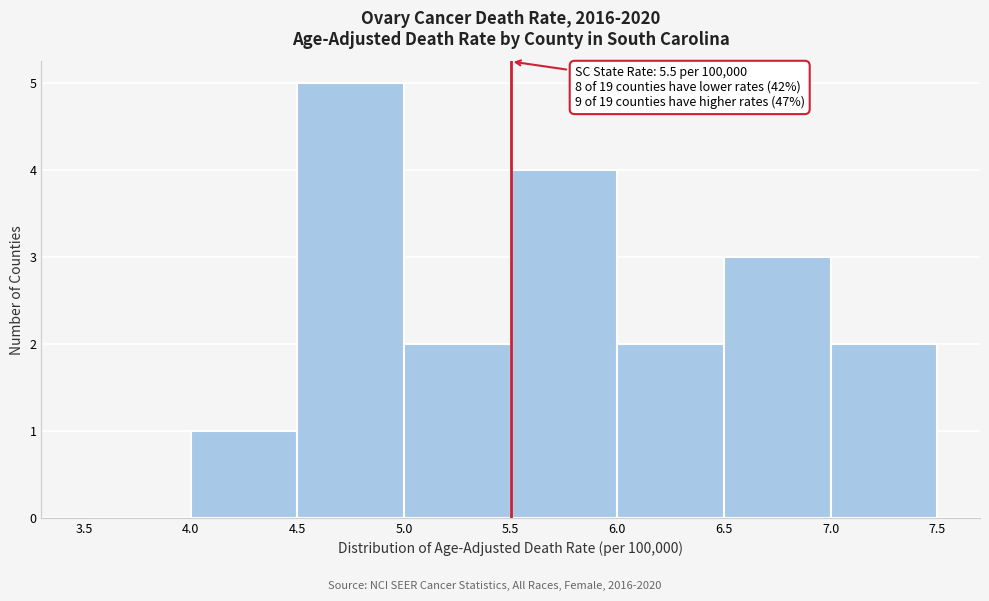

Over which range of the x-axis is the bar tallest?

4.5 to 5.0